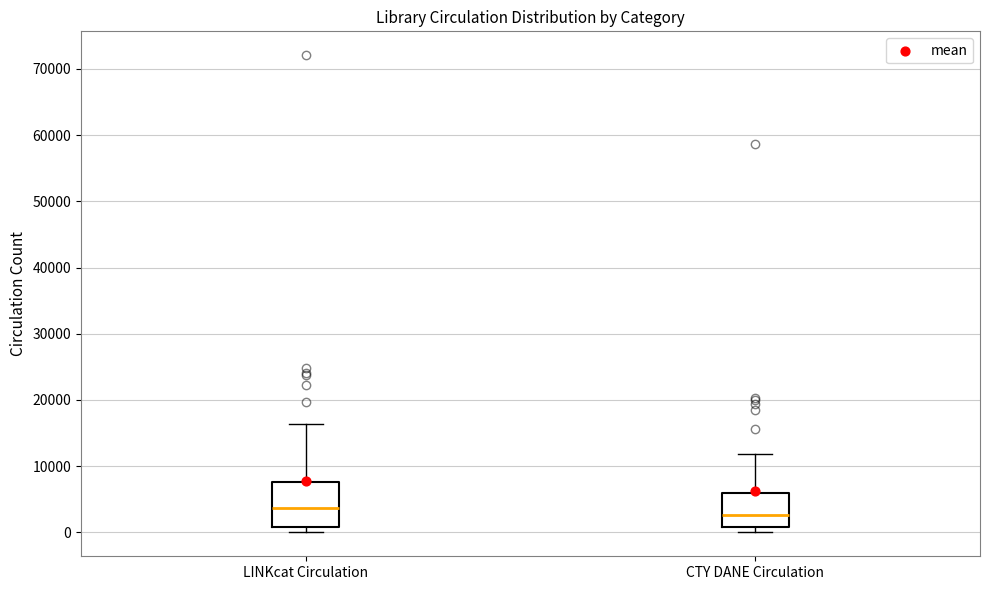

Reading left to right, read every box against the y-axis: the position of its median line, the range the box covers, and the ends of its whiskers. The values are not printed on the chart, so give them approximately, as read against the axis.

LINKcat Circulation: median 4000, box 1000 to 8000, whiskers 0 to 16000
CTY DANE Circulation: median 3000, box 1000 to 6000, whiskers 0 to 12000